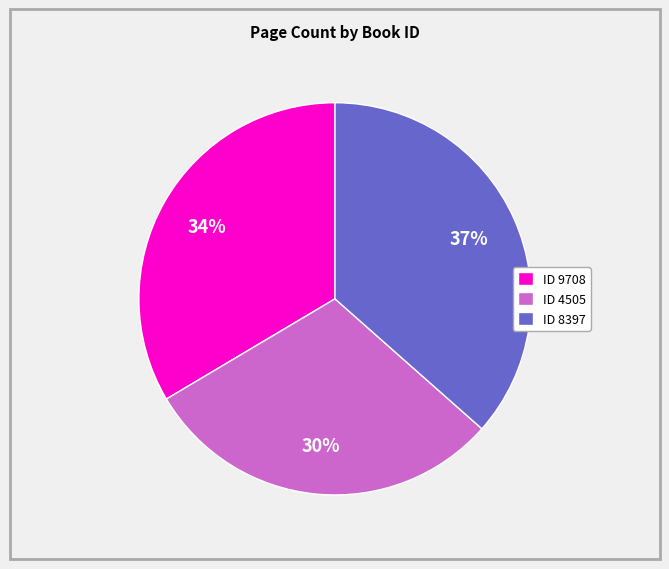

How many segments does this pie chart have?

3